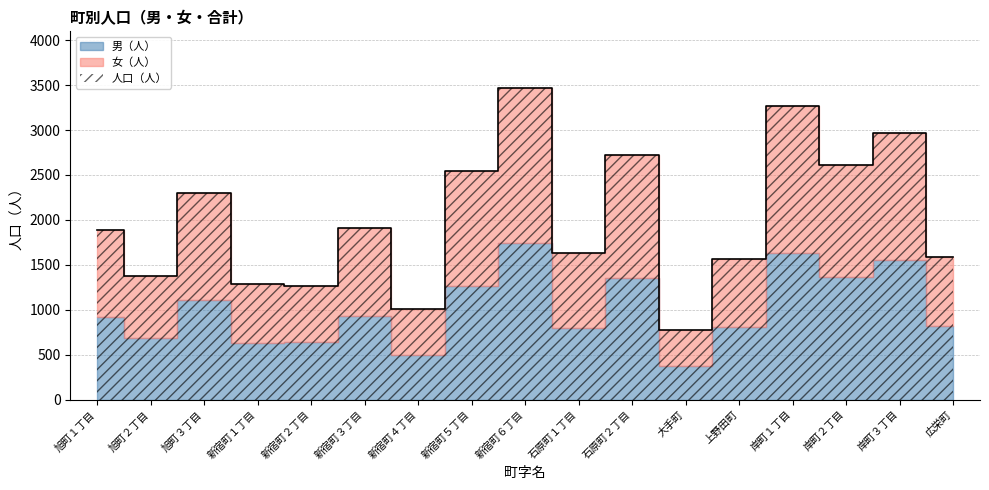

Which category has the lowest value across all series?

大手町